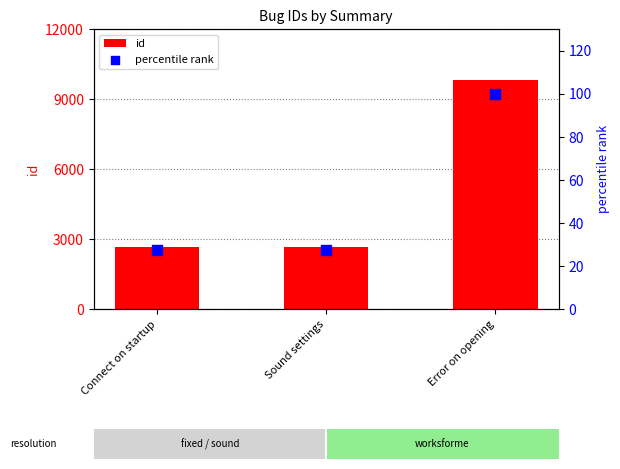

What is the total value across all series at Error on opening?

9898.0